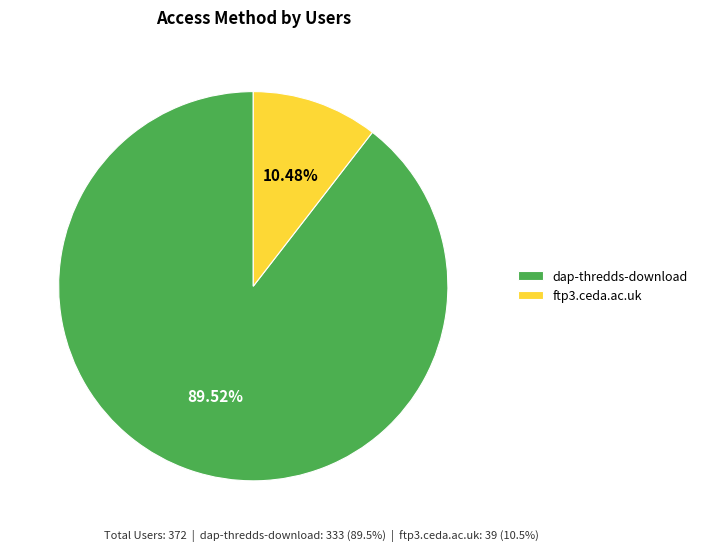

Combined, what portion of the pie is ftp3.ceda.ac.uk and dap-thredds-download?

100.0%